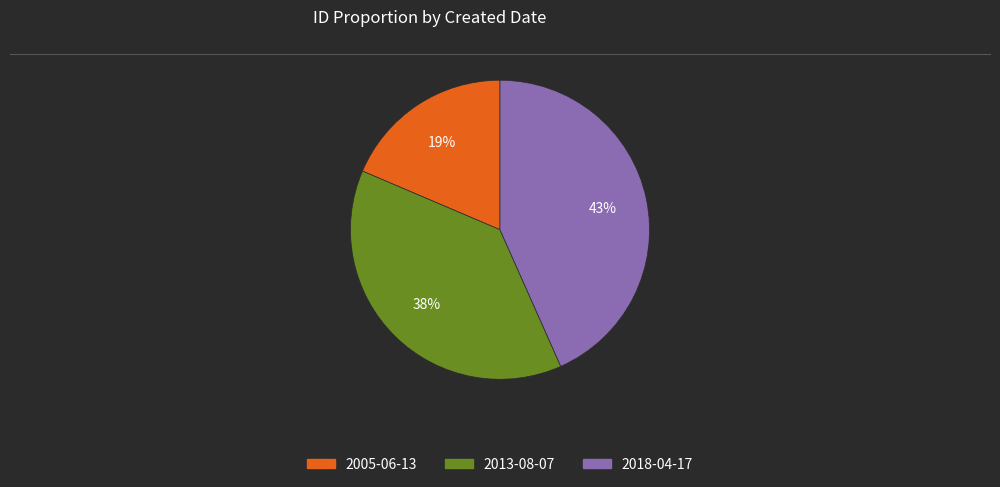

Approximately how many times larger is the value at 2013-08-07 compared to 2005-06-13?

2.0